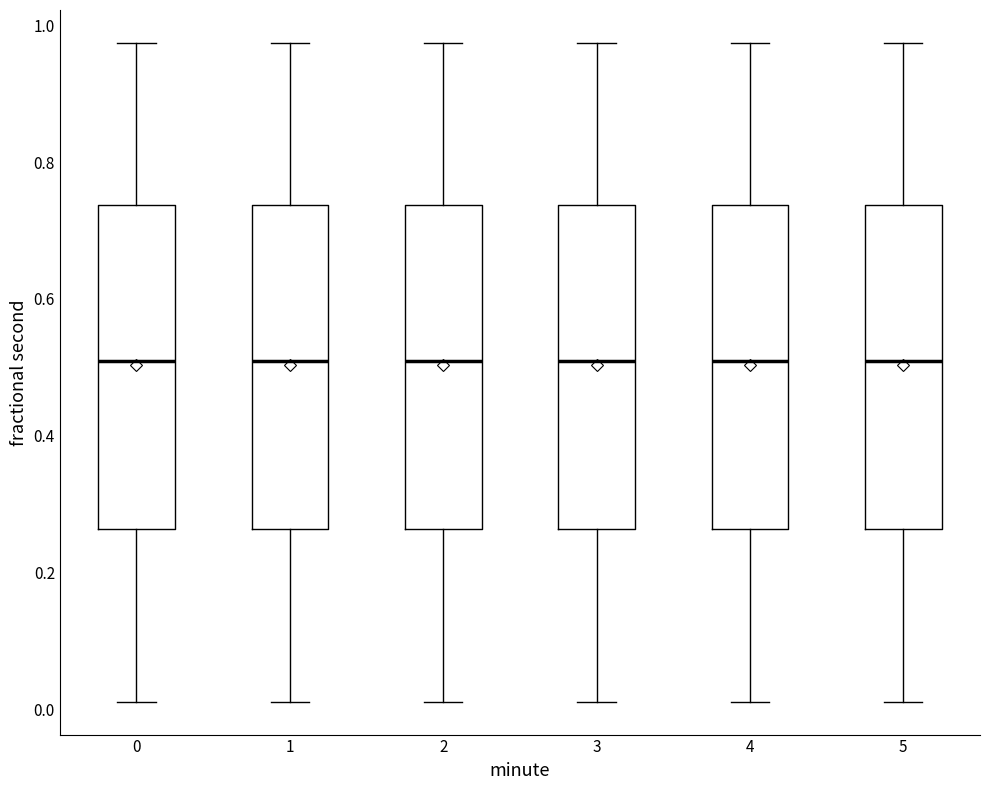

Reading left to right, read every box against the y-axis: the position of its median line, the range the box covers, and the ends of its whiskers. The values are not printed on the chart, so give them approximately, as read against the axis.

0: median 0.50, box 0.26 to 0.74, whiskers 0.02 to 0.98
1: median 0.50, box 0.26 to 0.74, whiskers 0.02 to 0.98
2: median 0.50, box 0.26 to 0.74, whiskers 0.02 to 0.98
3: median 0.50, box 0.26 to 0.74, whiskers 0.02 to 0.98
4: median 0.50, box 0.26 to 0.74, whiskers 0.02 to 0.98
5: median 0.50, box 0.26 to 0.74, whiskers 0.02 to 0.98